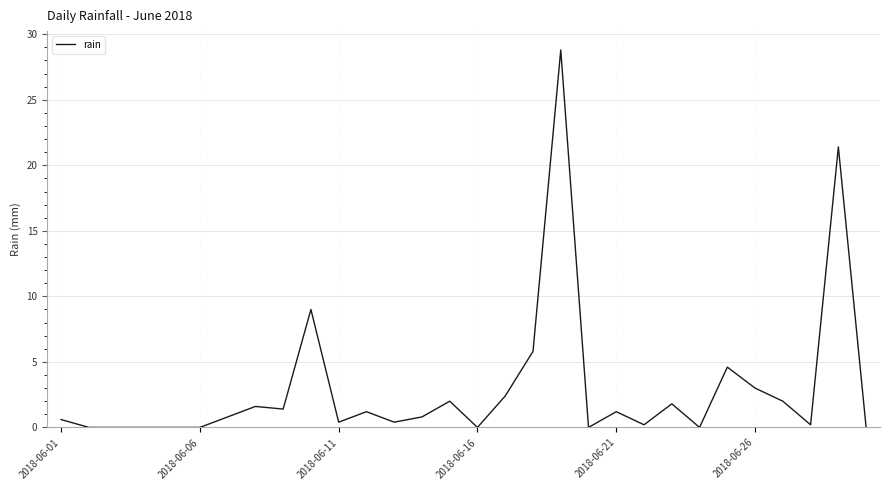

What is the difference between the maximum and minimum values?

28.8